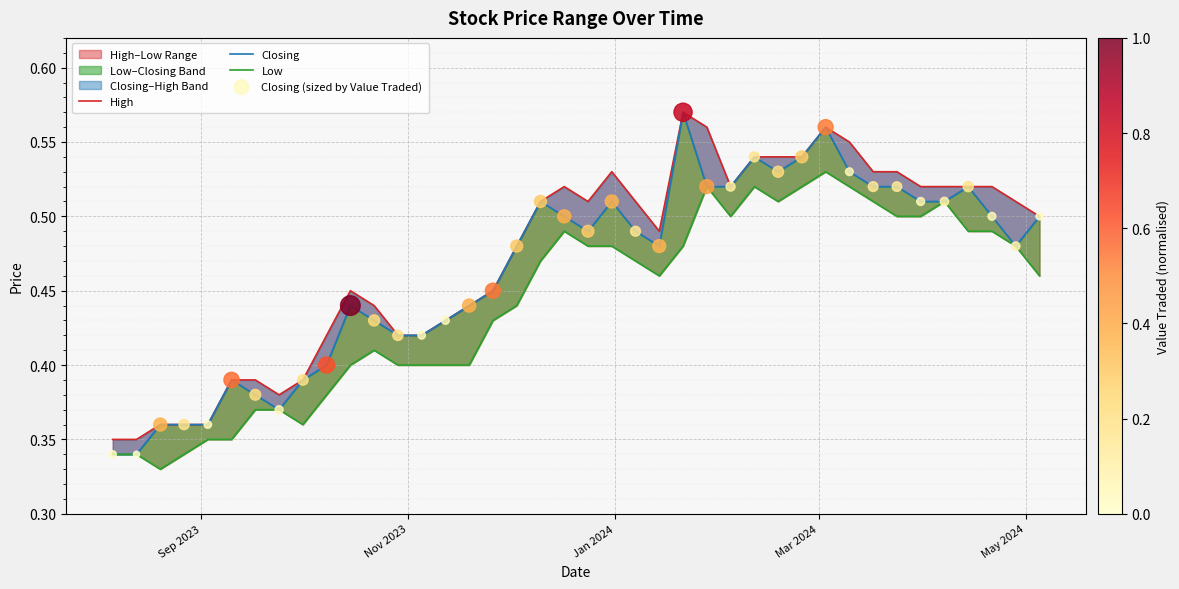

Which series has the largest total across all categories?

High